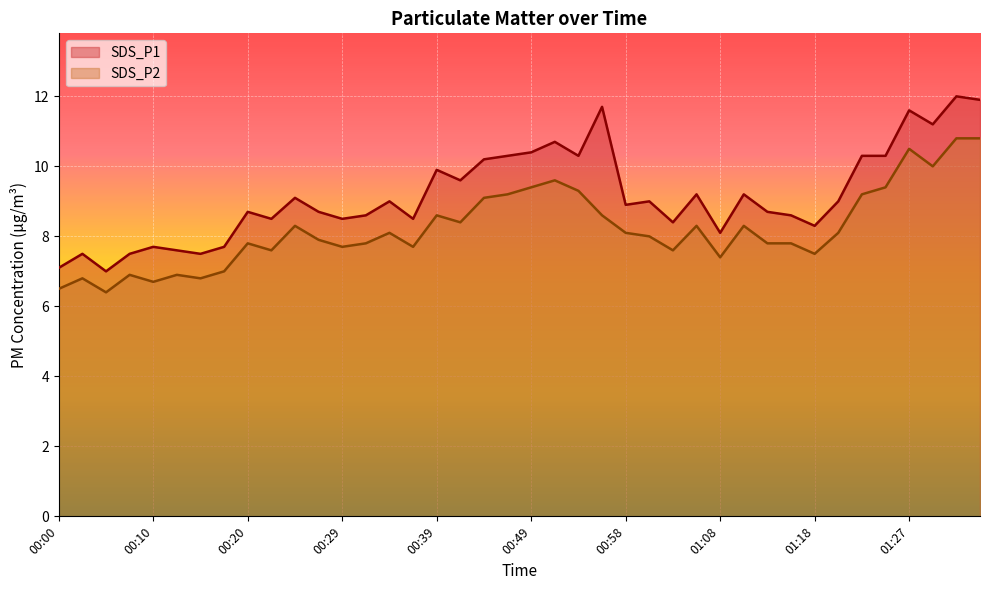

How many distinct data groups are displayed?

2